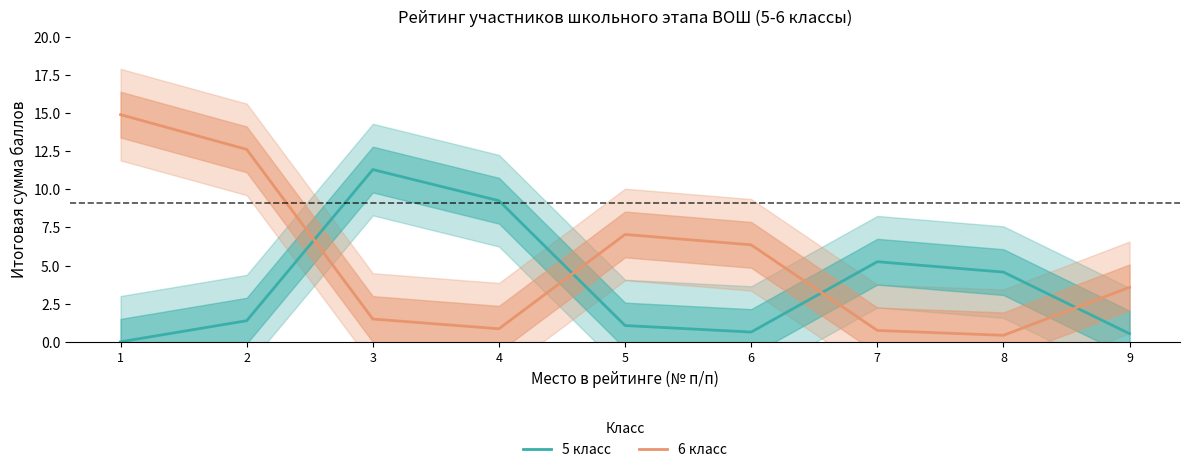

What is the maximum value shown in the chart?

14.9